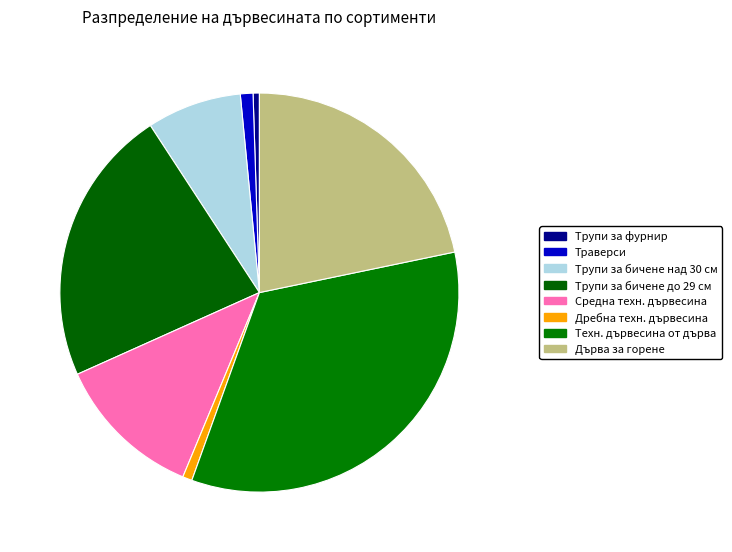

How many slices are in this pie chart?

8